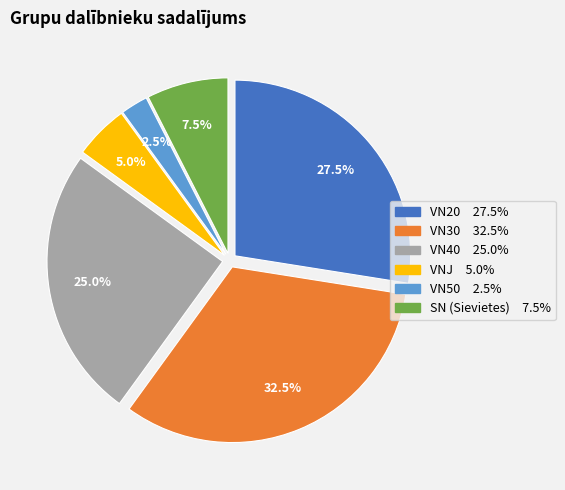

Does any single category account for the majority?

No